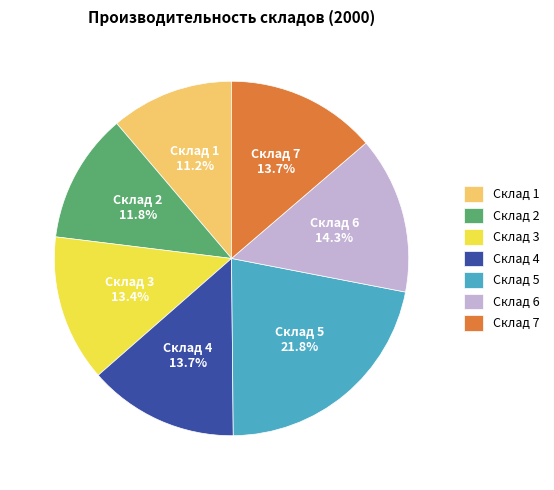

What is the ratio of the value at Склад 3 to the value at Склад 1?

1.2